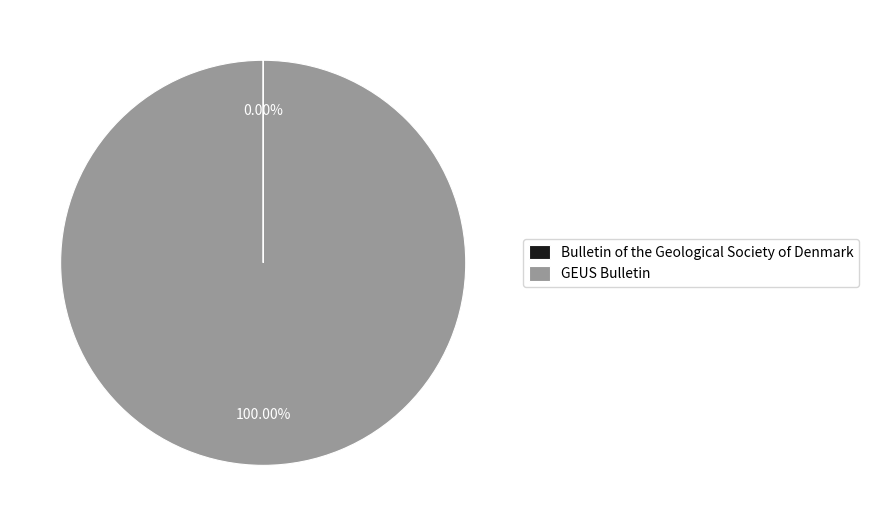

To the nearest percent, what percentage of the pie is GEUS Bulletin?

100%